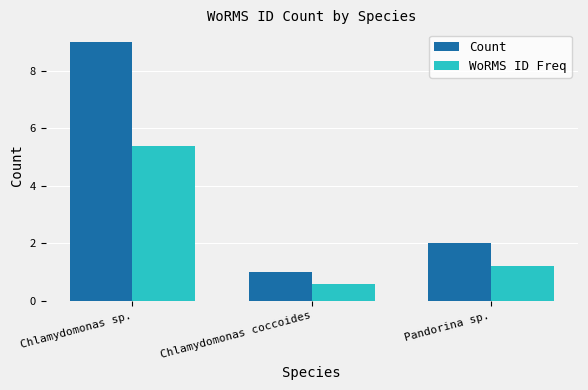

What is the smallest value displayed?

0.6